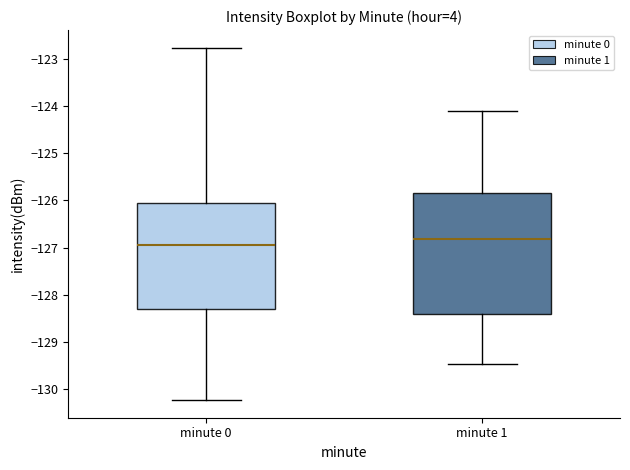

Which box is the tallest, from its lower edge to its upper edge?

minute 1